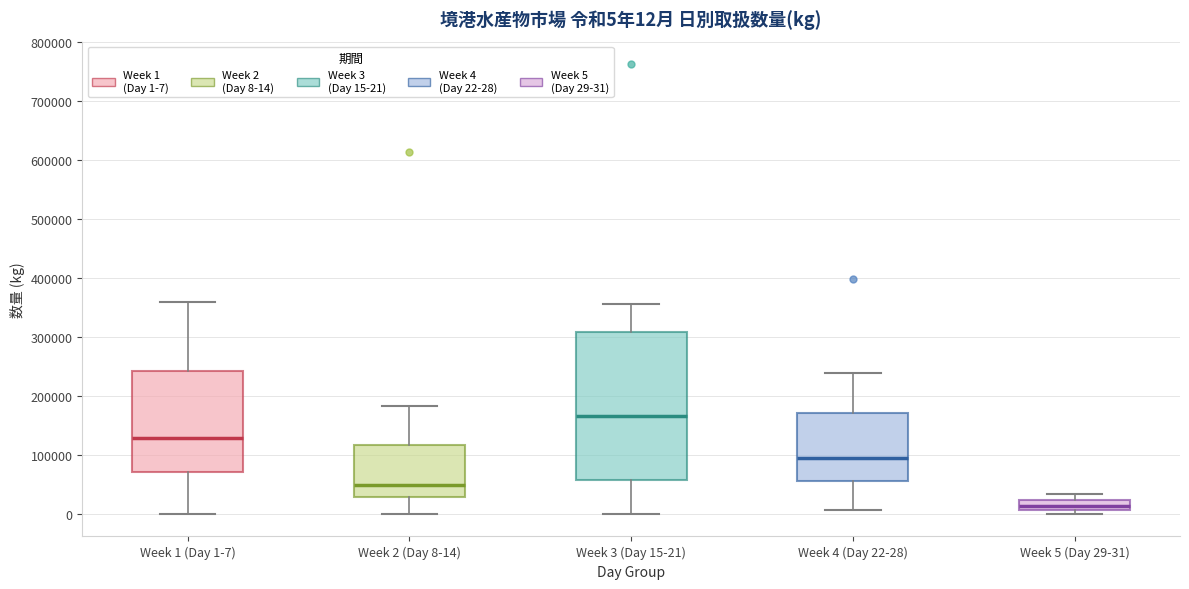

Which box has the highest median line?

Week 3 (Day 15-21)